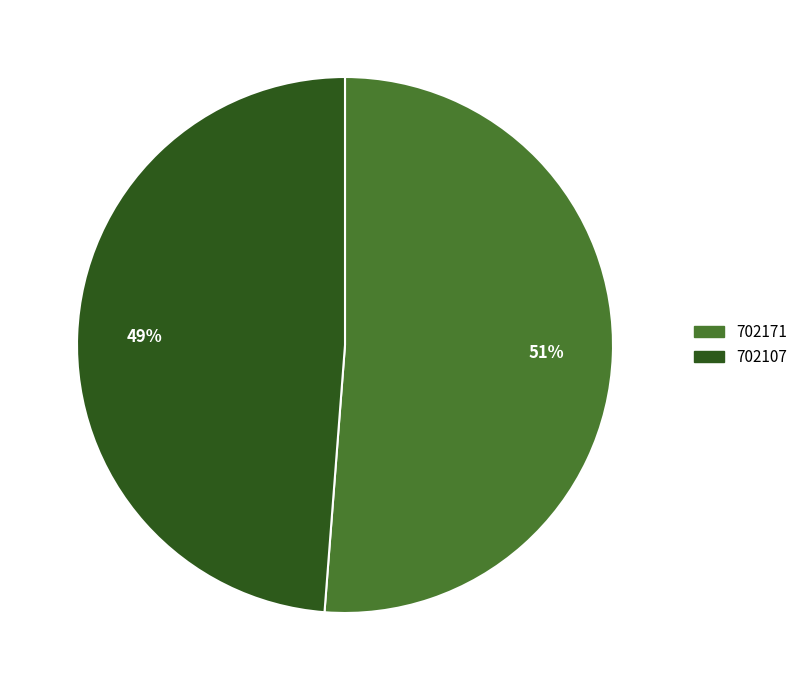

Is it true that 702107 is 35% of the pie?

False